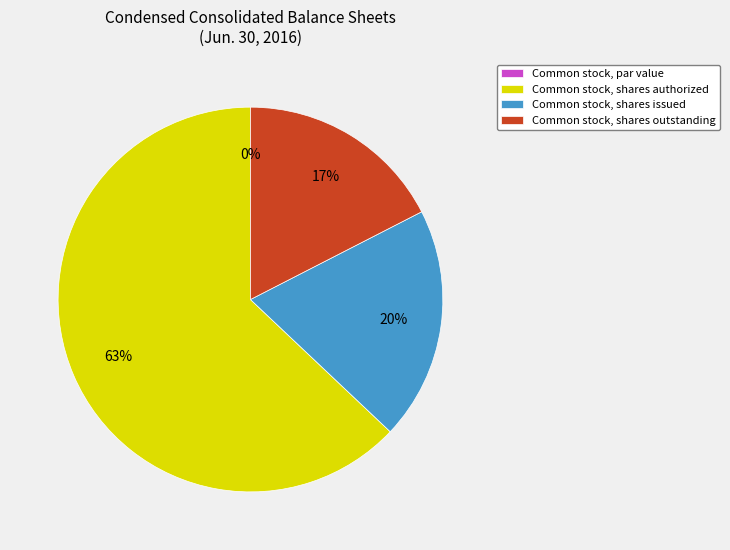

How many slices are in this pie chart?

4